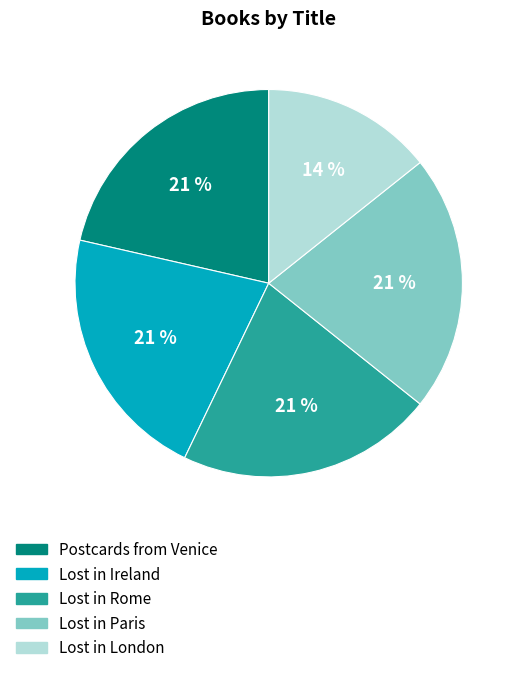

To the nearest percent, what percentage of the pie is Postcards from Venice?

21%